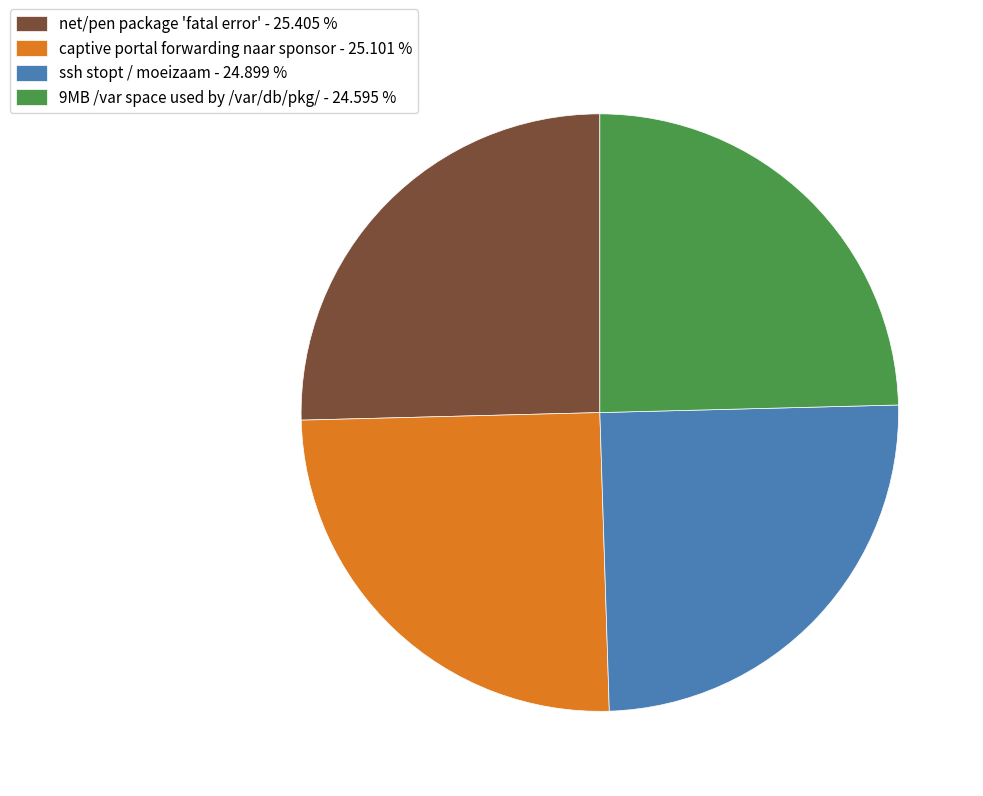

Do captive portal forwarding naar sponsor - 25.101 % and net/pen package 'fatal error' - 25.405 % together represent more than half of the pie?

Yes